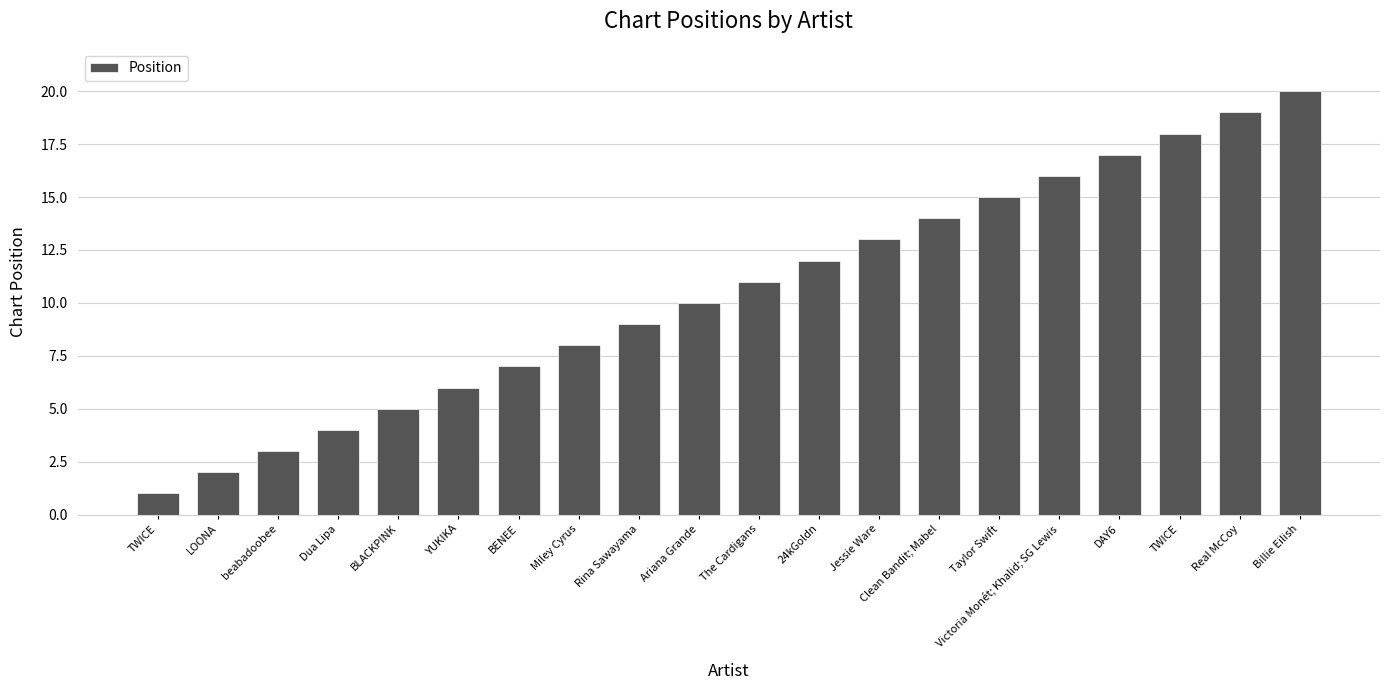

Does the chart contain stacked bars?

No